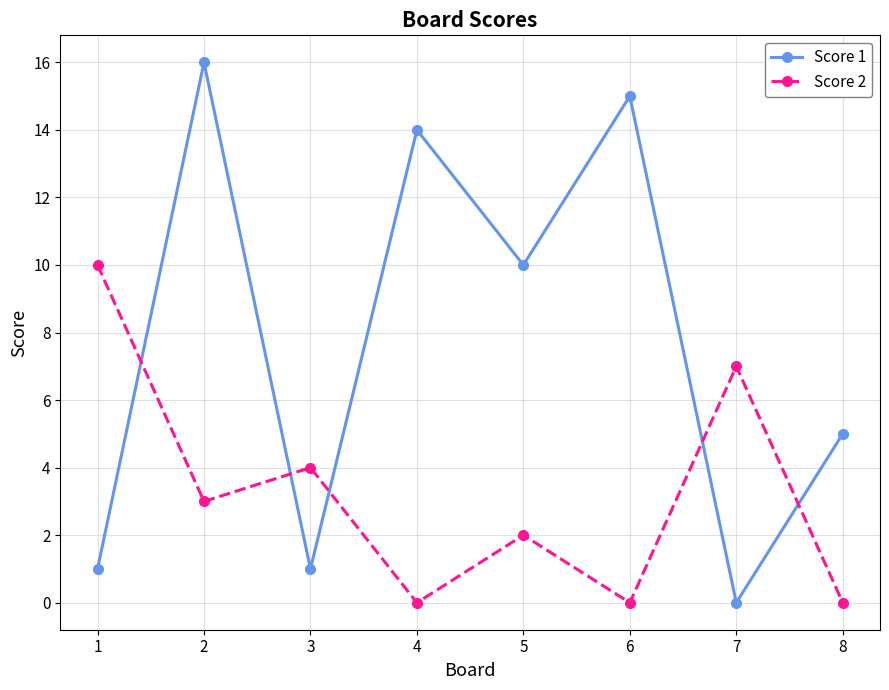

What is the spread (max minus min) of values at 6?

15